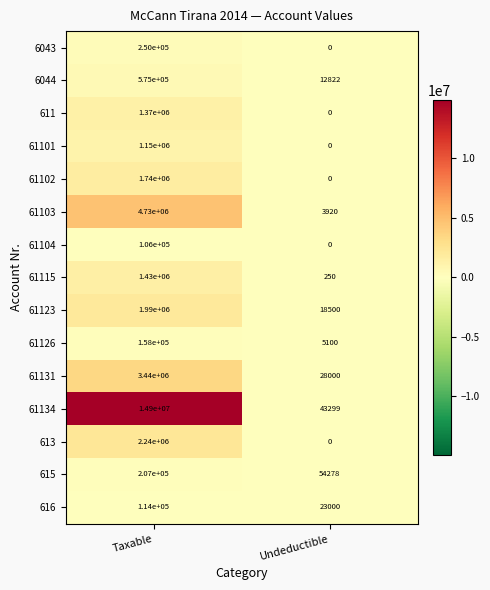

How many distinct data groups are displayed?

15